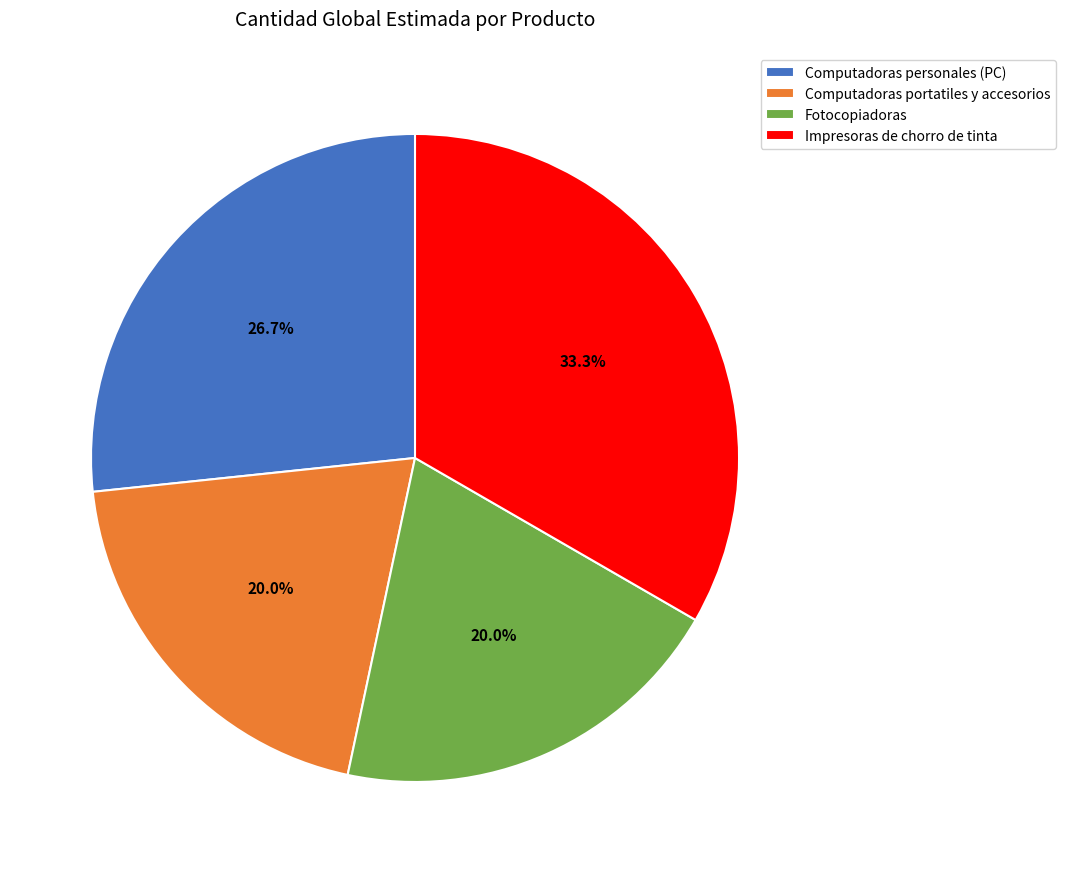

Which category has the biggest portion of the pie?

Impresoras de chorro de tinta